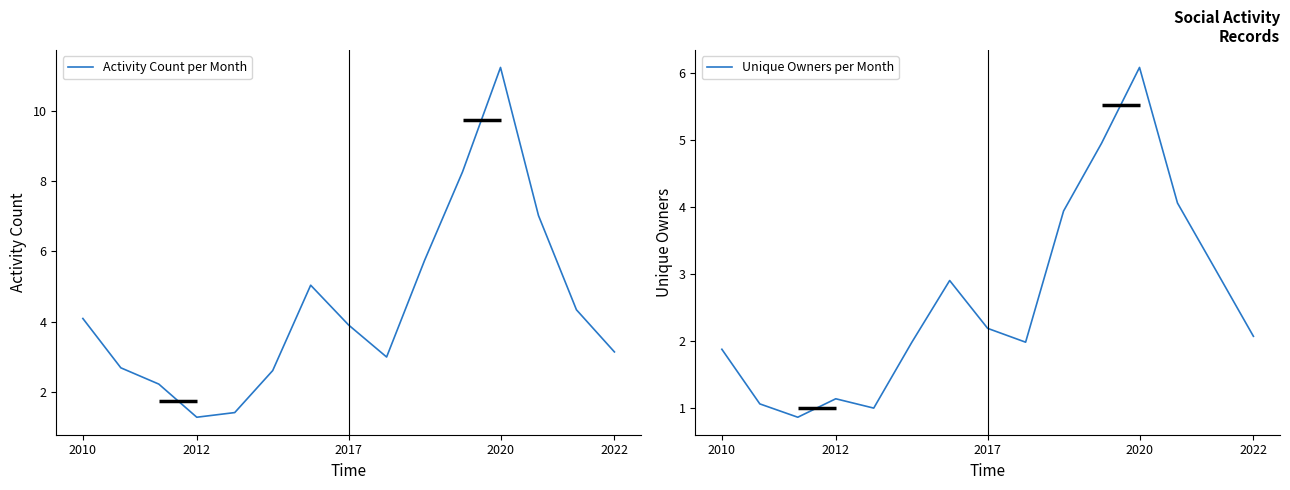

What is the lowest value of the Activity Count per Month series?

1.3